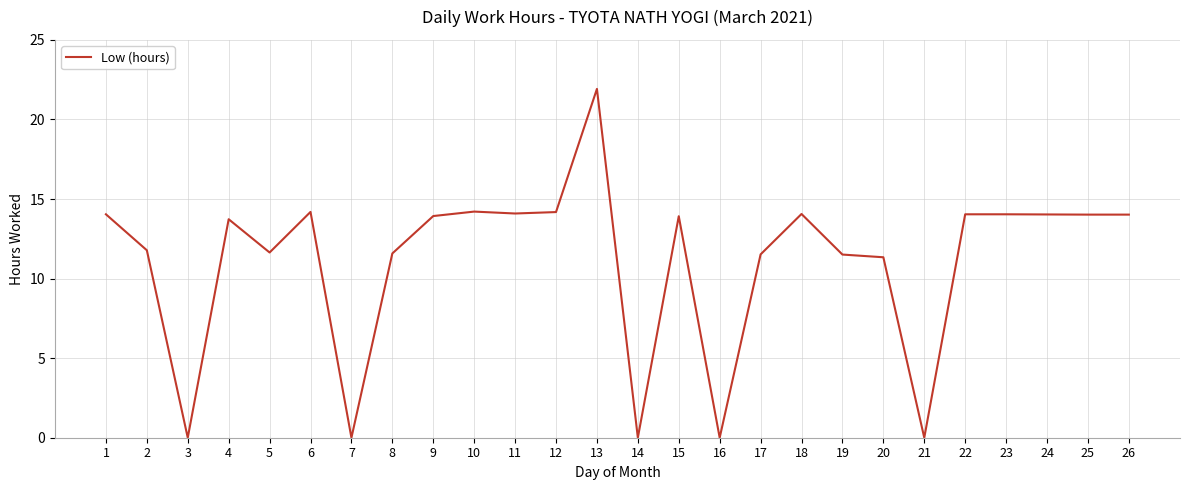

What is the sum of all values?

287.8